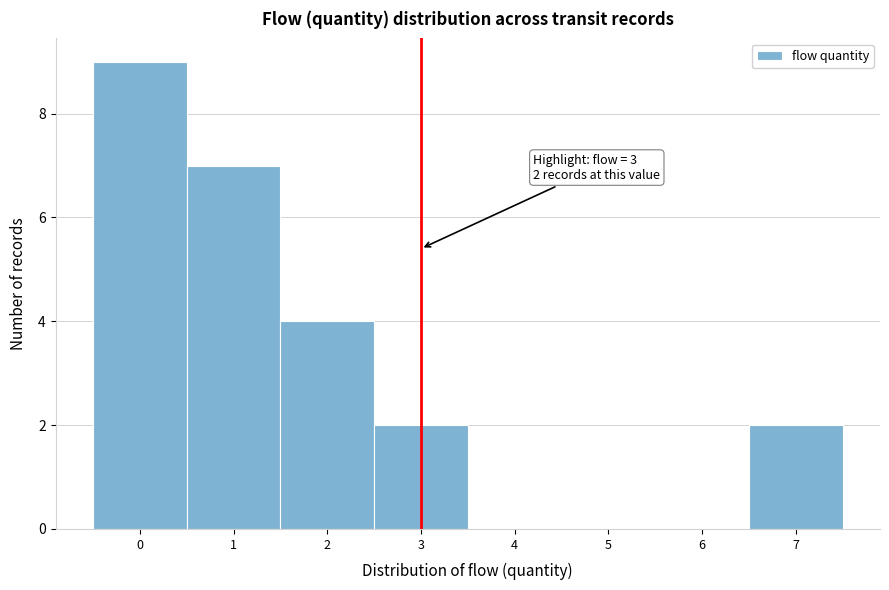

Which range on the x-axis has the tallest bar?

-0.5 to 0.5